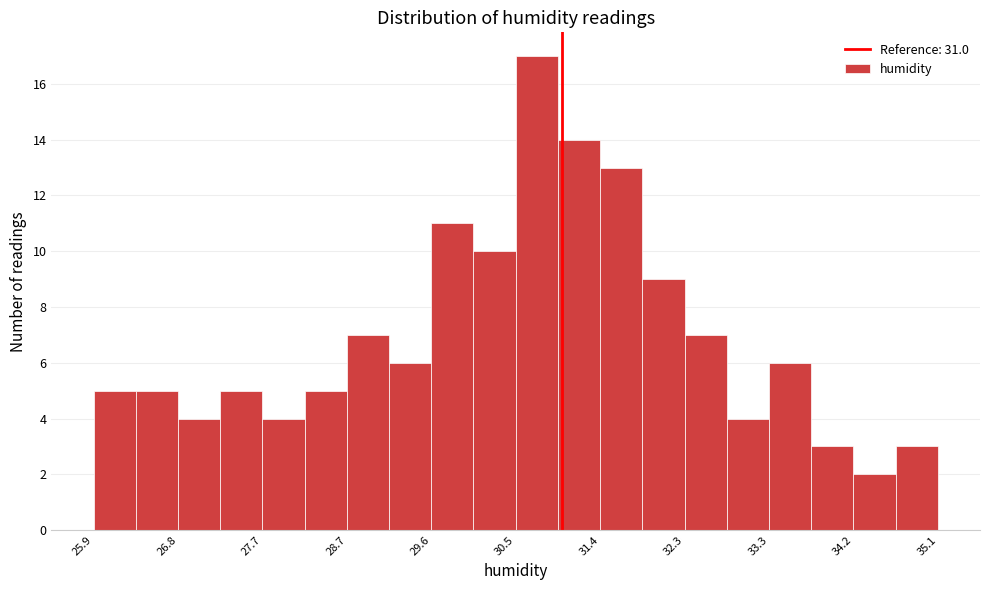

Reading left to right, list every bar in this chart as the range it spans on the x-axis followed by its height. Neither the bar edges nor the heights are printed on the chart, so give them approximately, as read against the axes.

25.90 to 26.36: 5
26.36 to 26.82: 5
26.82 to 27.28: 4
27.28 to 27.74: 5
27.74 to 28.20: 4
28.20 to 28.66: 5
28.66 to 29.12: 7
29.12 to 29.58: 6
29.58 to 30.04: 11
30.04 to 30.50: 10
30.50 to 30.96: 17
30.96 to 31.42: 14
31.42 to 31.88: 13
31.88 to 32.34: 9
32.34 to 32.80: 7
32.80 to 33.26: 4
33.26 to 33.72: 6
33.72 to 34.18: 3
34.18 to 34.64: 2
34.64 to 35.10: 3